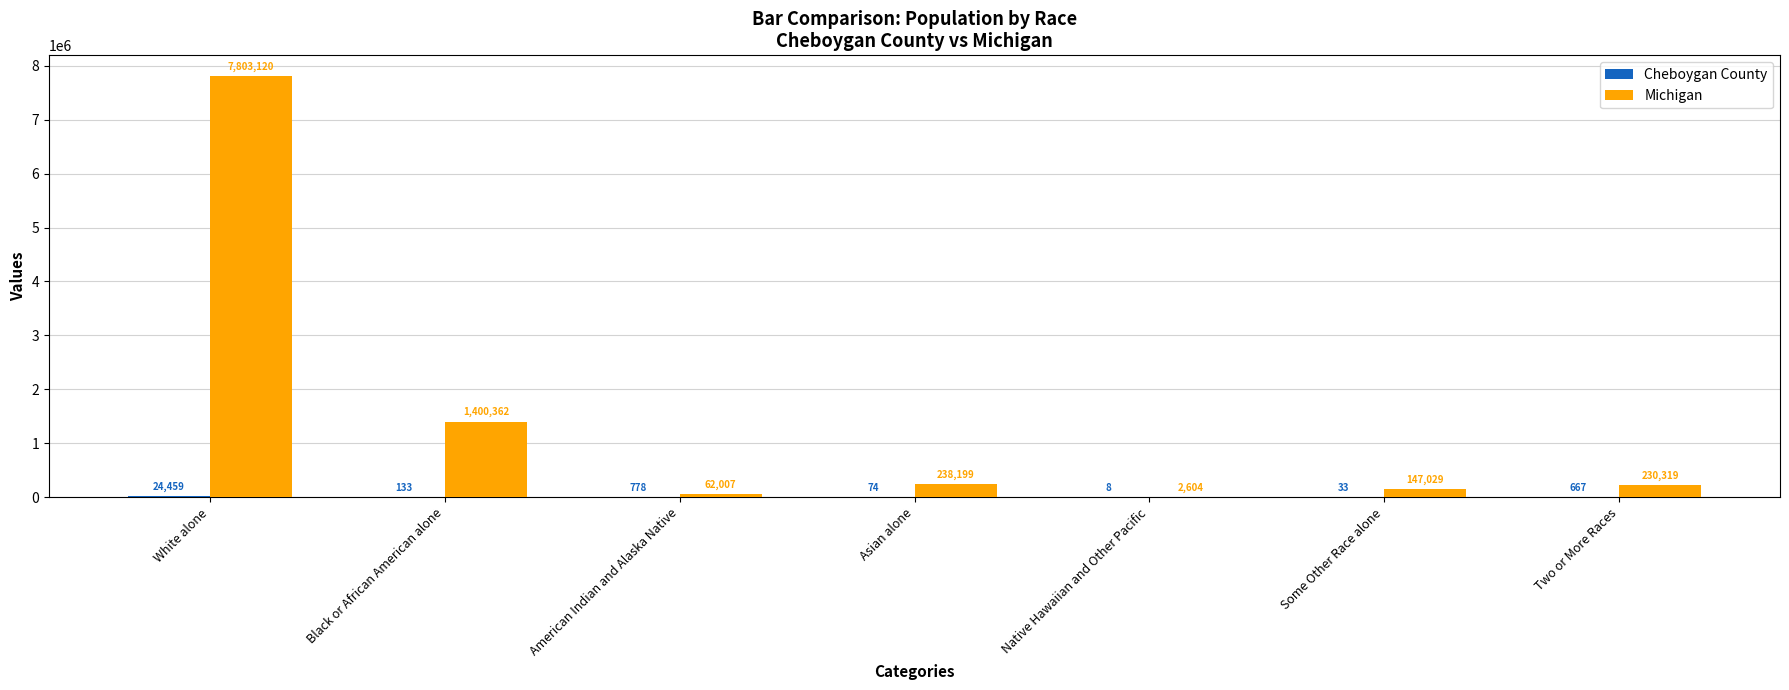

Are the bars grouped side by side (vs. stacked)?

Yes